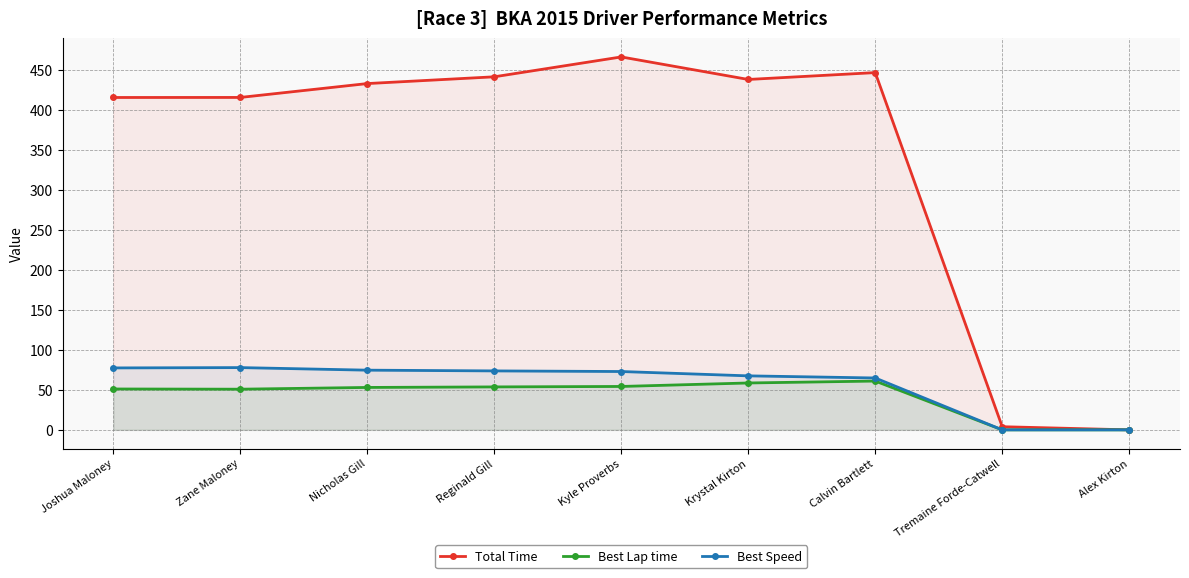

What position from the right is Tremaine Forde-Catwell?

2